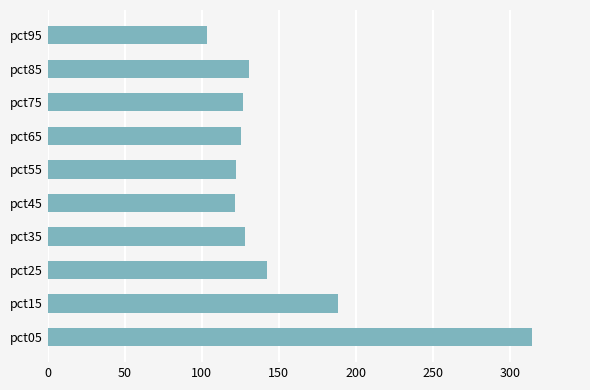

What is the ratio of the value at pct95 to the value at pct35?

0.8